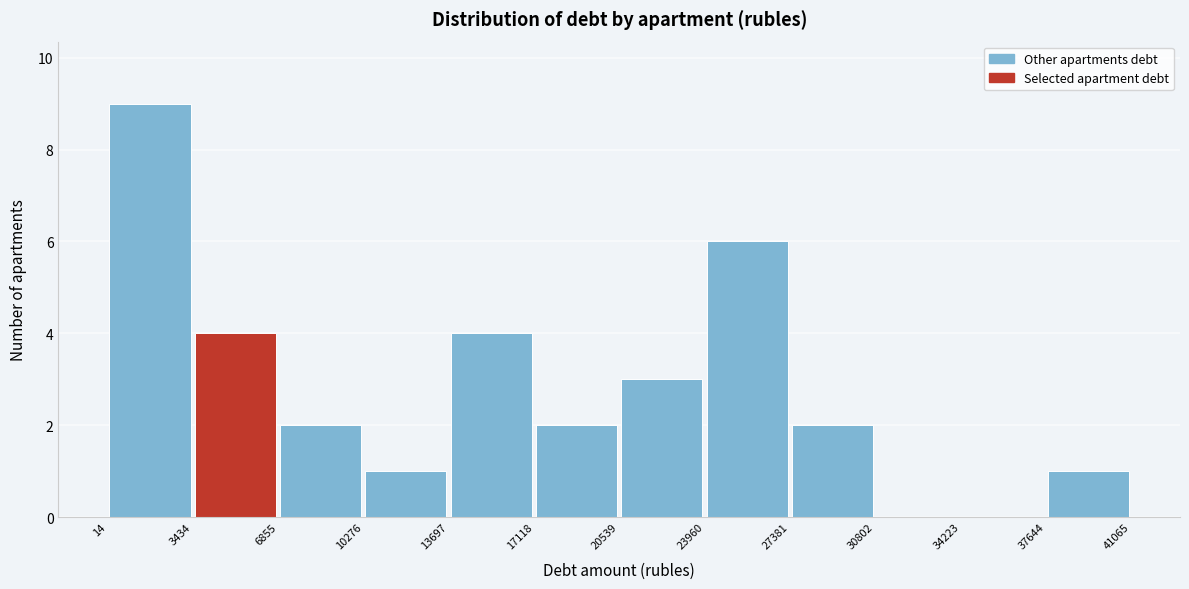

Reading left to right, list every bar in this chart as the range it spans on the x-axis followed by its height. The values are not printed on the chart, so give them approximately, as read against the axis.

14 to 3434: 9
3434 to 6855: 4
6855 to 10276: 2
10276 to 13697: 1
13697 to 17118: 4
17118 to 20539: 2
20539 to 23960: 3
23960 to 27381: 6
27381 to 30802: 2
30802 to 34223: 0
34223 to 37644: 0
37644 to 41065: 1